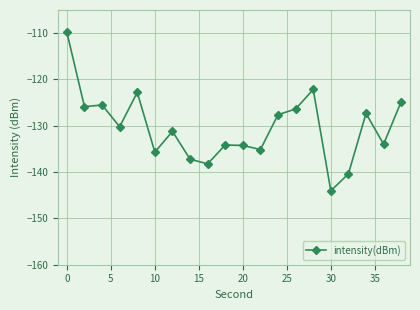

True or false: the data has more than 0 interior local peaks.

True